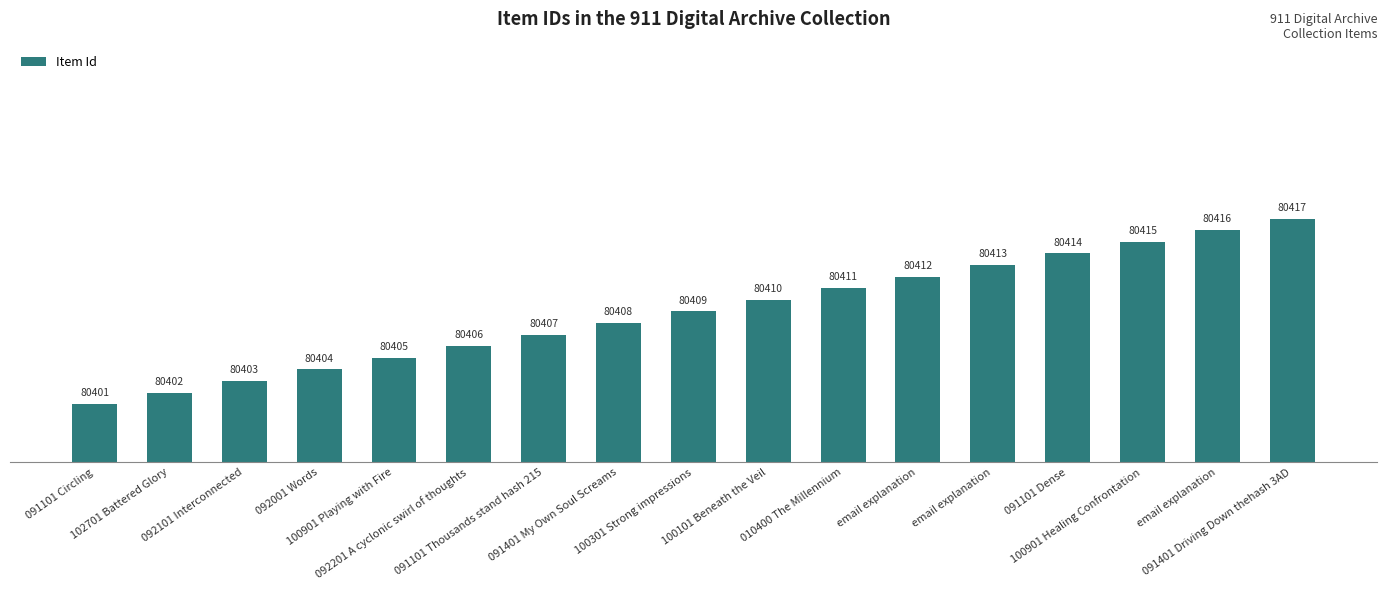

At which label does the data first exceed 80409?

100101 Beneath the Veil